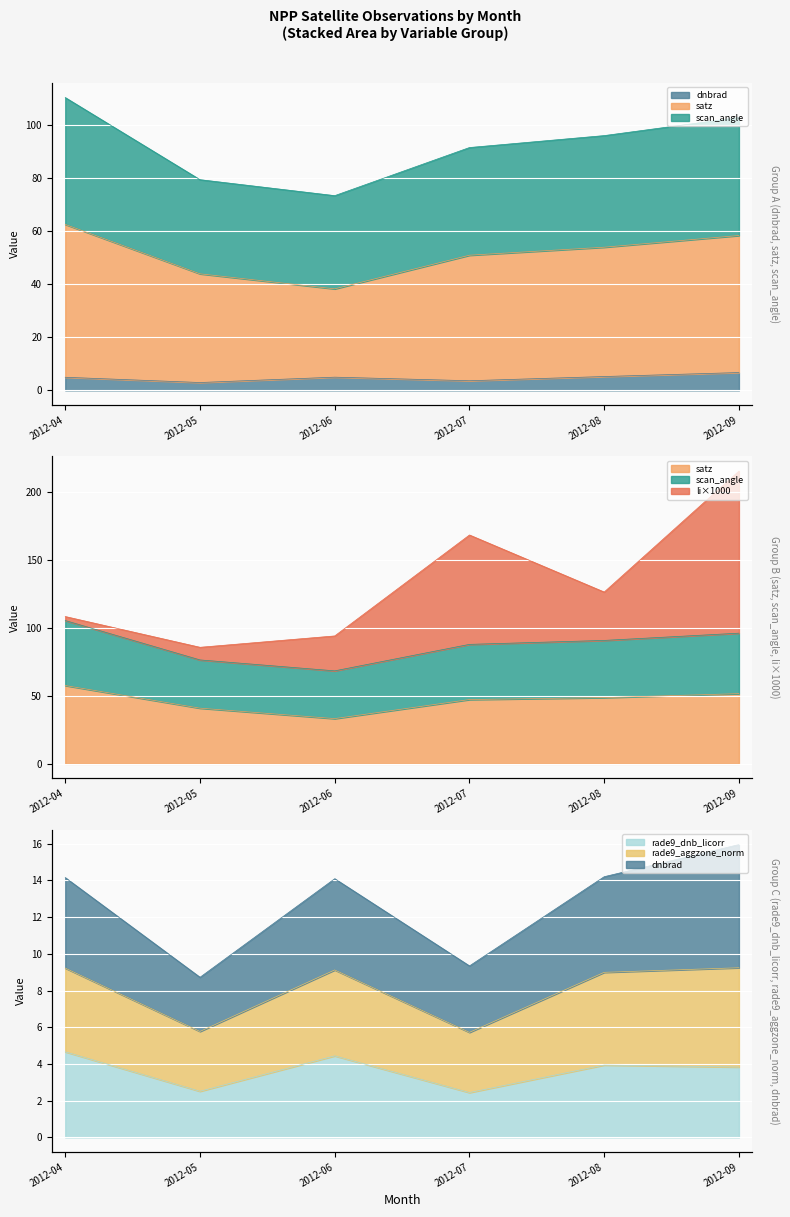

In rade9_aggzone_norm, how many points are lower than both neighbors (excluding endpoints)?

2